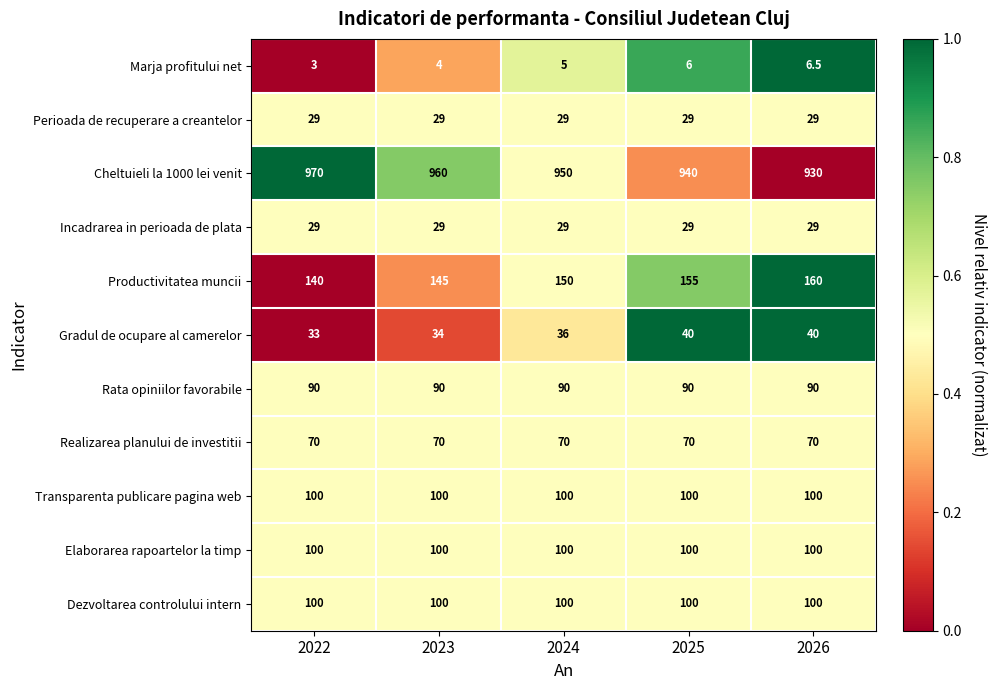

At which category does the chart reach its minimum across all series?

2022